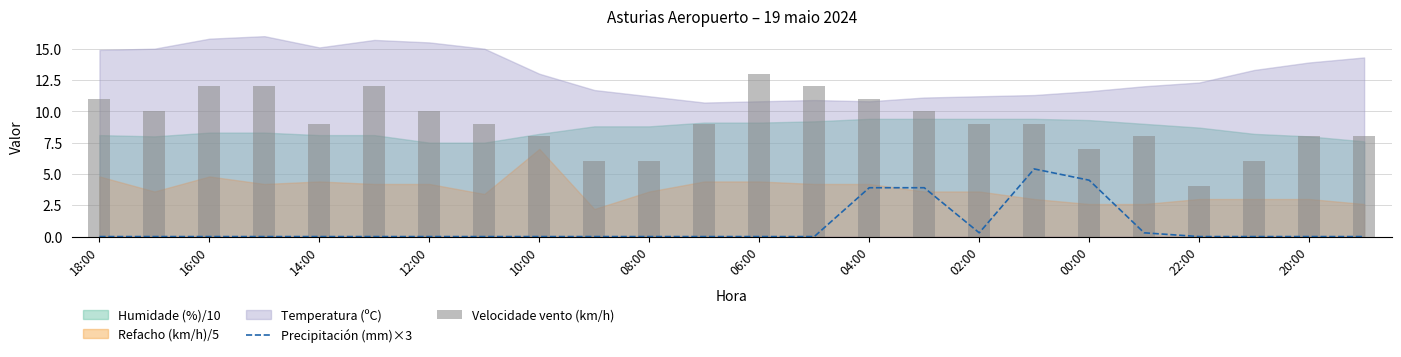

Which label corresponds to the smallest value in the chart?

18:00